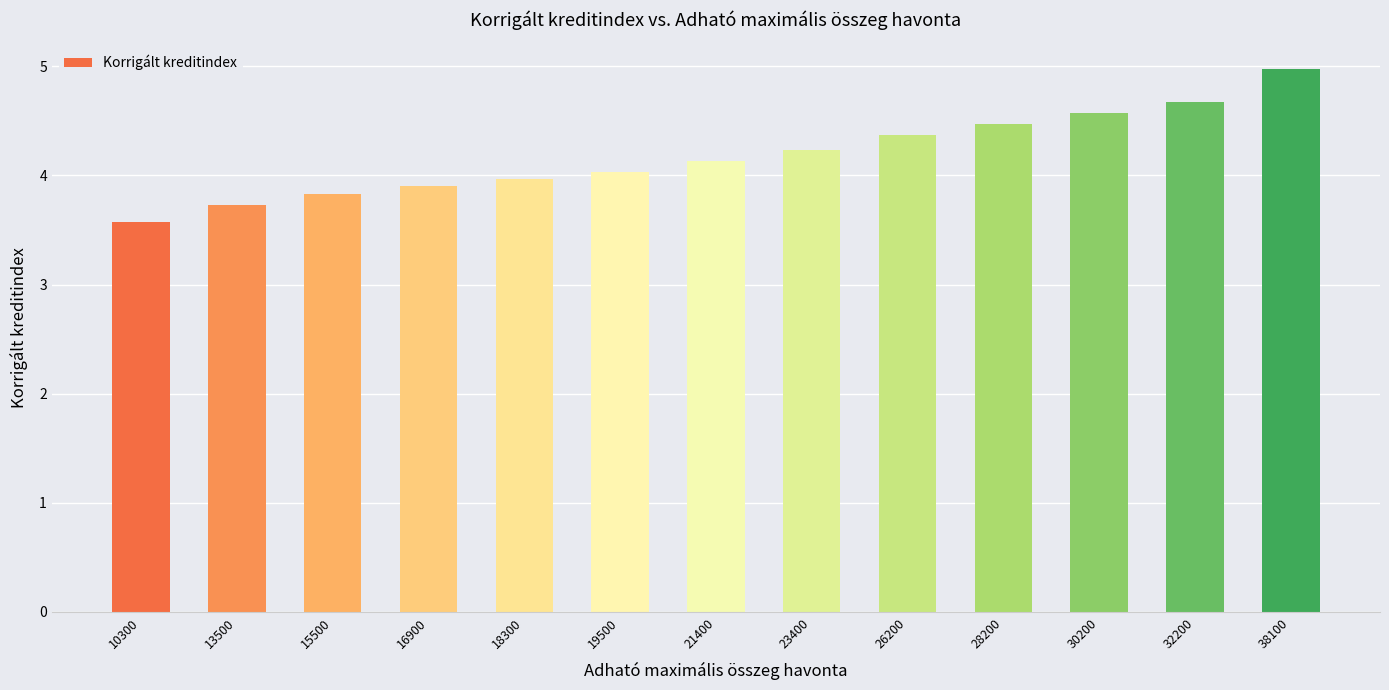

Reading left to right, extract all data points from this chart.

3.6	3.7	3.8	3.9	4.0	4.0	4.1	4.2	4.4	4.5	4.6	4.7	5.0